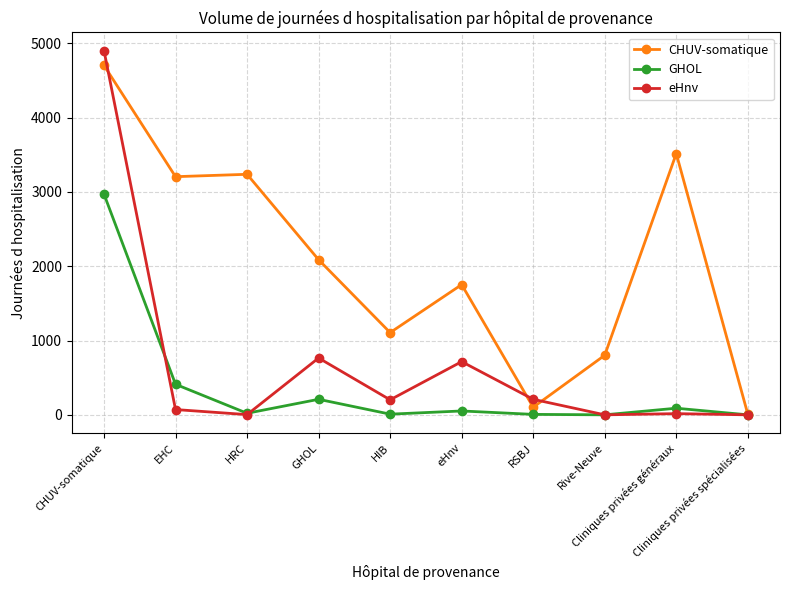

What is the label of the 2nd point from the right?

Cliniques privées généraux